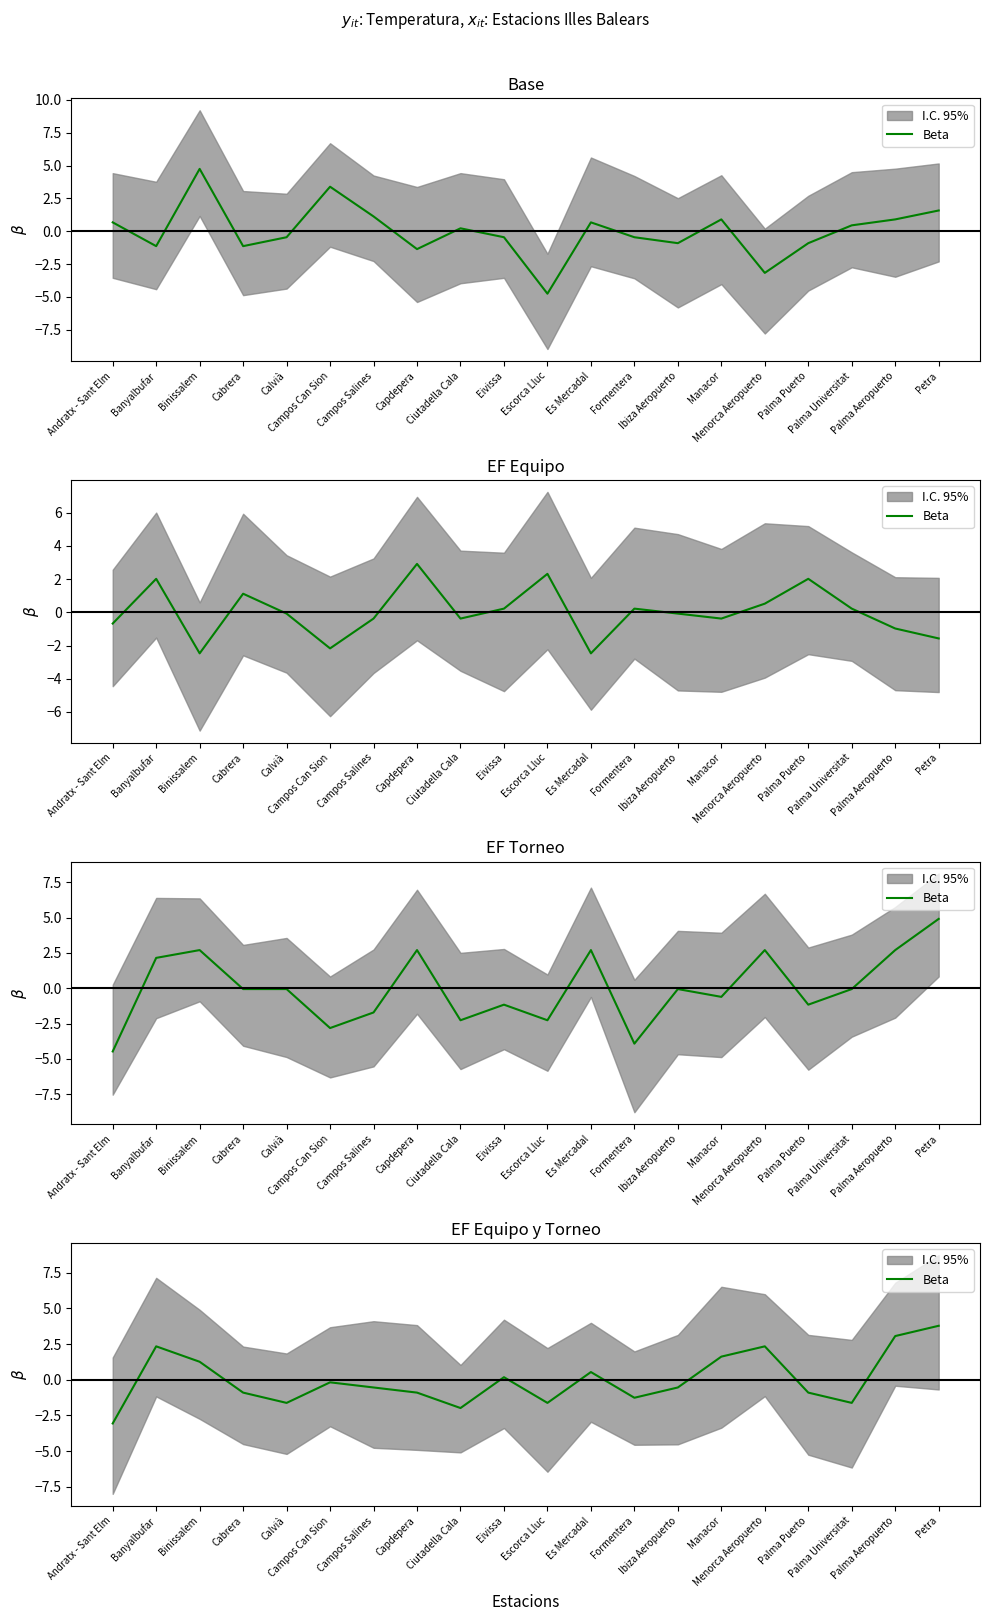

Where does the data first go above 0?

Banyalbufar